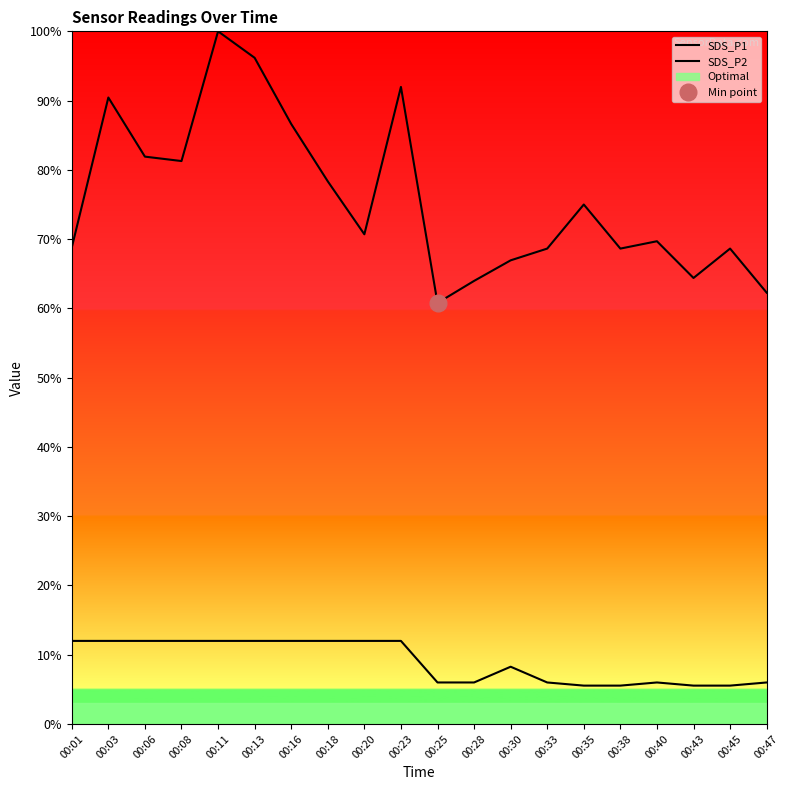

What is the difference between the SDS_P2 values at 00:06 and 00:35?

6.5